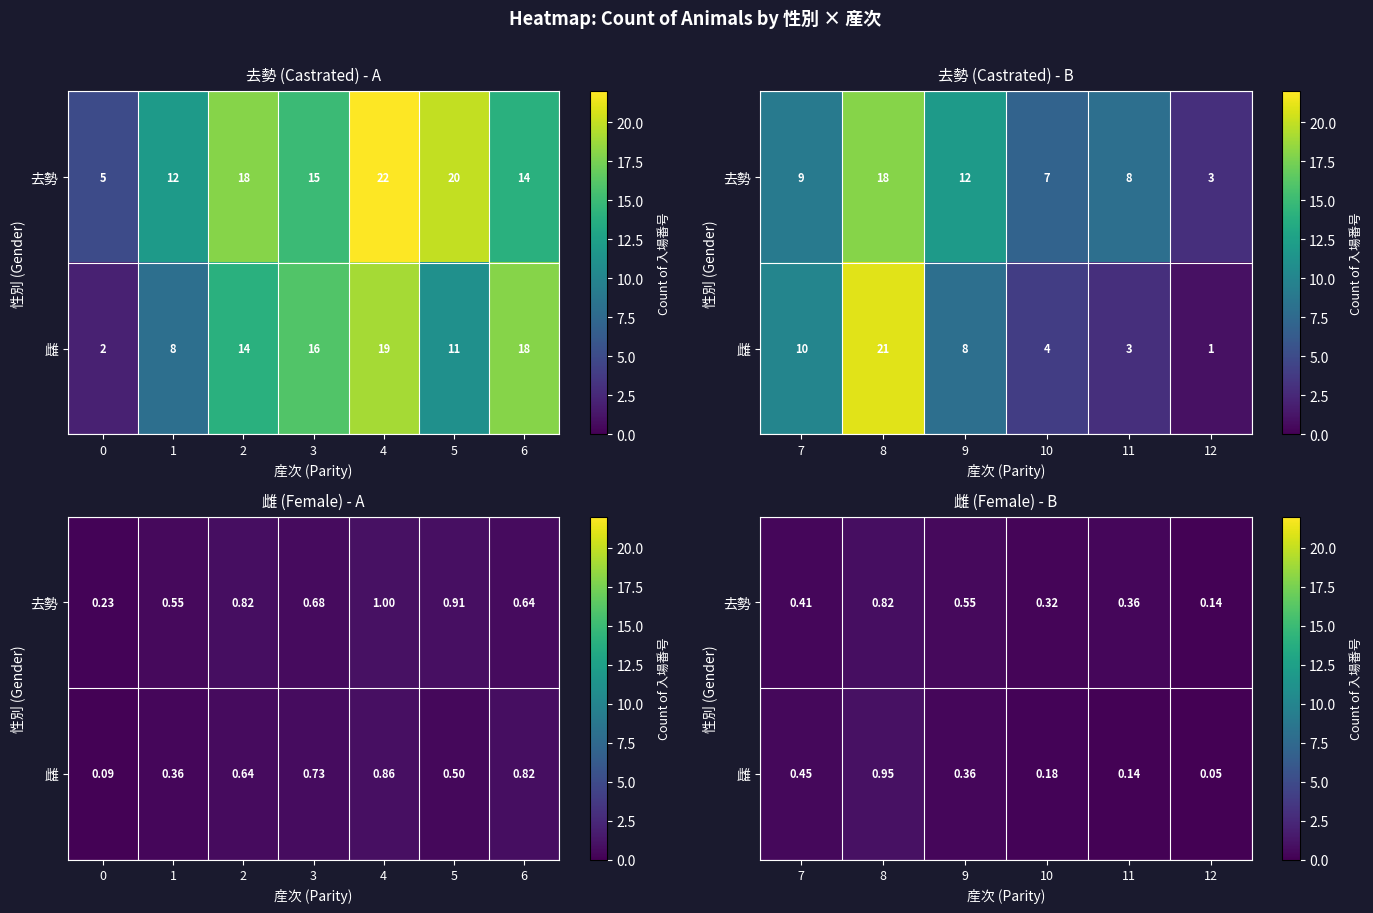

Rank the series by their average value, from lowest to highest.

雌, 去勢